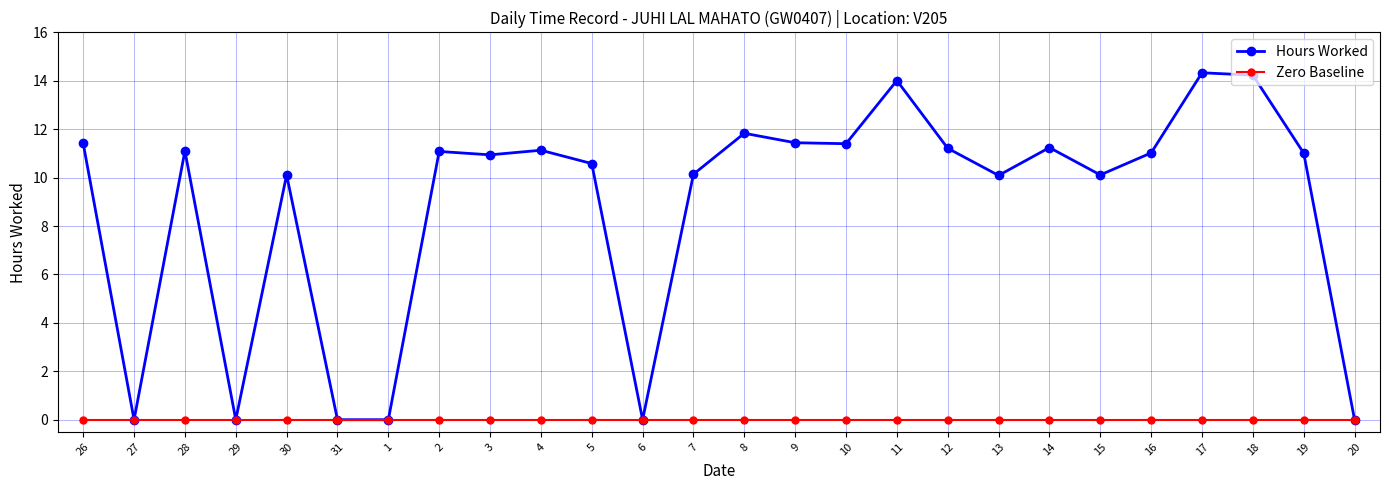

Rank the series by their maximum value, from lowest to highest.

Zero Baseline, Hours Worked